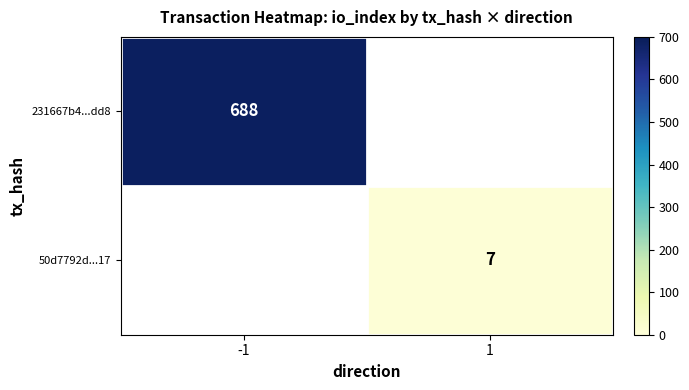

The 231667b4...dd8 series shows 1057 at -1. True or false?

False